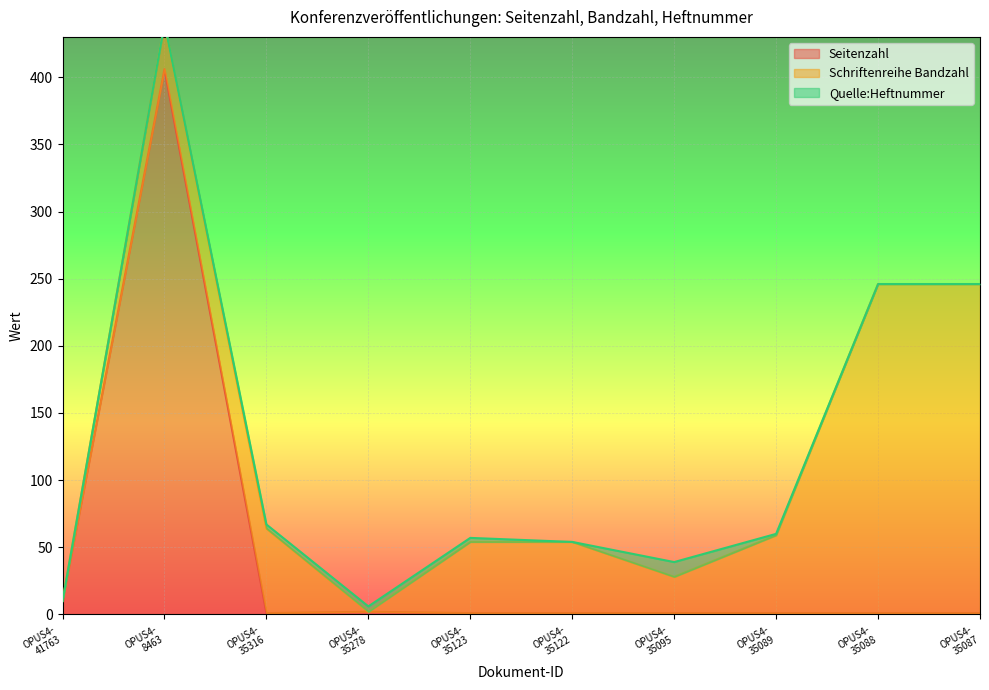

Reading right to left, list all the values displayed in this chart.

Seitenzahl: OPUS4-35087=1	OPUS4-35088=1	OPUS4-35089=1	OPUS4-35095=1	OPUS4-35122=1	OPUS4-35123=1	OPUS4-35278=2	OPUS4-35316=1	OPUS4-8463=406	OPUS4-41763=10
Schriftenreihe Bandzahl: OPUS4-35087=245	OPUS4-35088=245	OPUS4-35089=58	OPUS4-35095=27	OPUS4-35122=53	OPUS4-35123=53	OPUS4-35278=0	OPUS4-35316=63	OPUS4-8463=34	OPUS4-41763=0
Quelle:Heftnummer: OPUS4-35087=0	OPUS4-35088=0	OPUS4-35089=1	OPUS4-35095=11	OPUS4-35122=0	OPUS4-35123=3	OPUS4-35278=4	OPUS4-35316=3	OPUS4-8463=0	OPUS4-41763=0